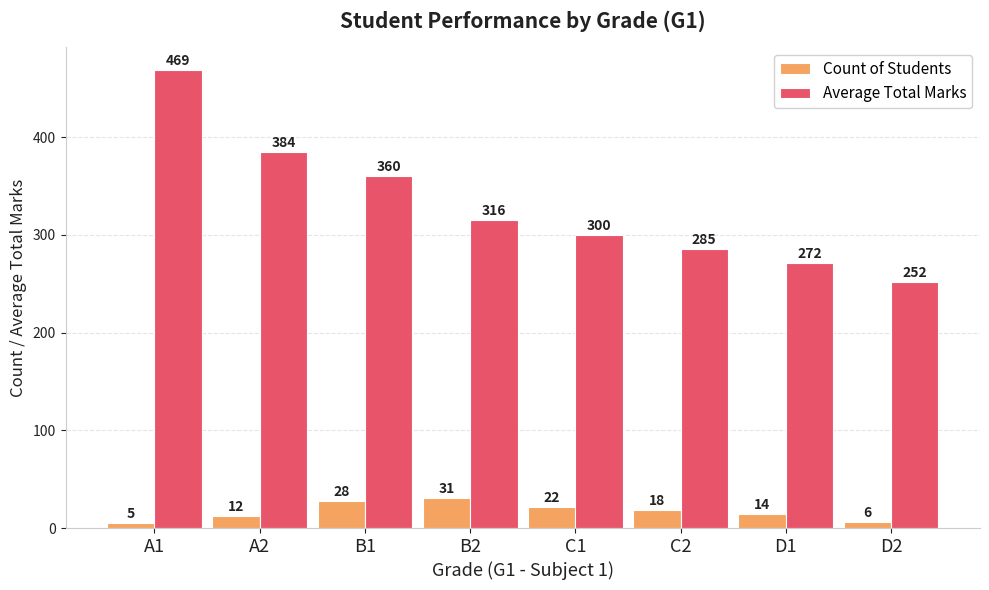

What is the label of the 7th bar from the right?

A2